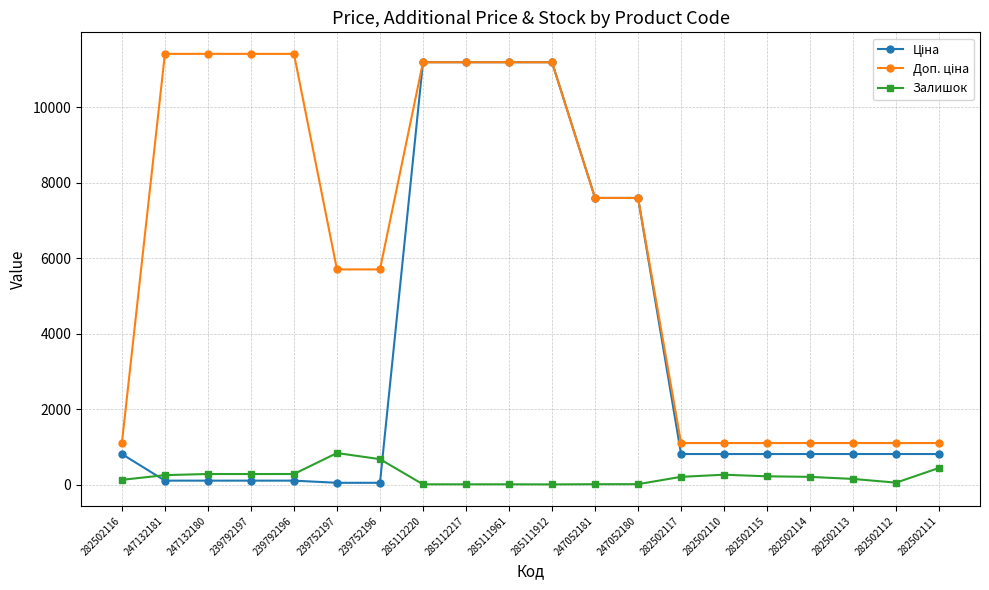

How many lines are shown in the chart?

3